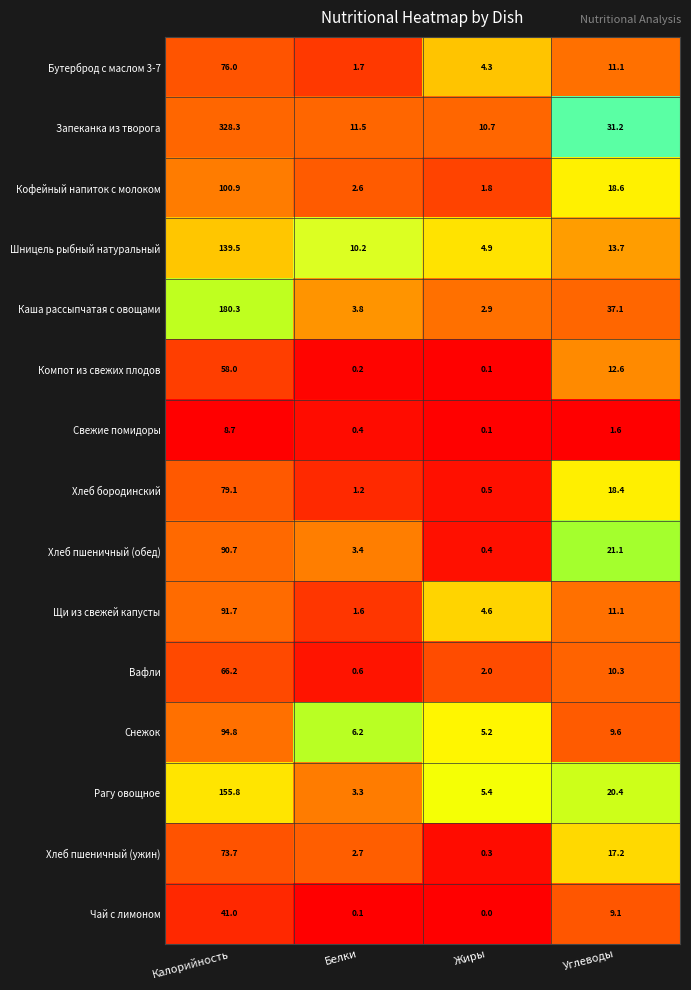

What is the difference between the Шницель рыбный натуральный values at Калорийность and Углеводы?

125.8